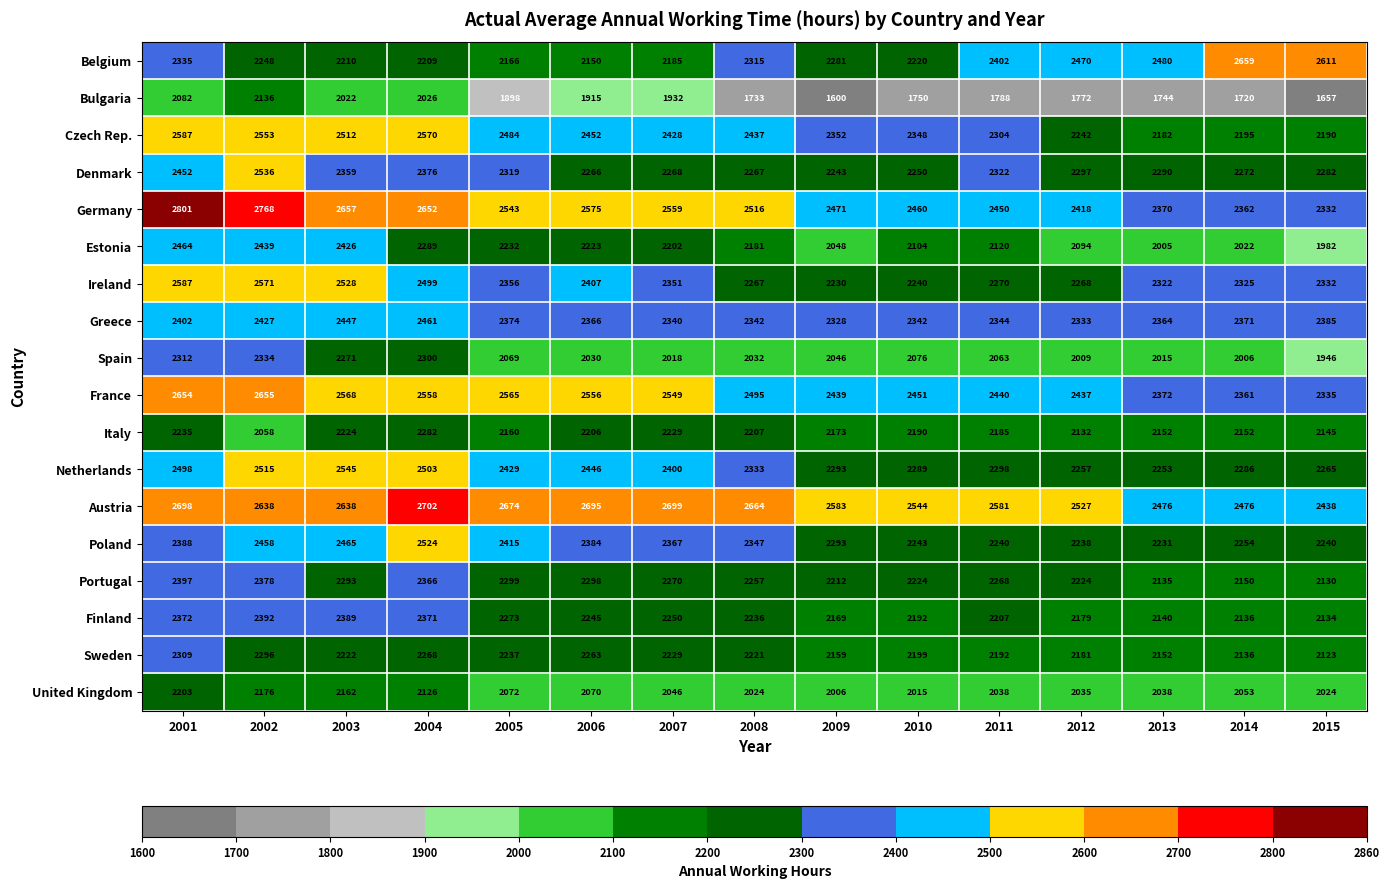

The value of Netherlands at 2015 is 3285. True or false?

False